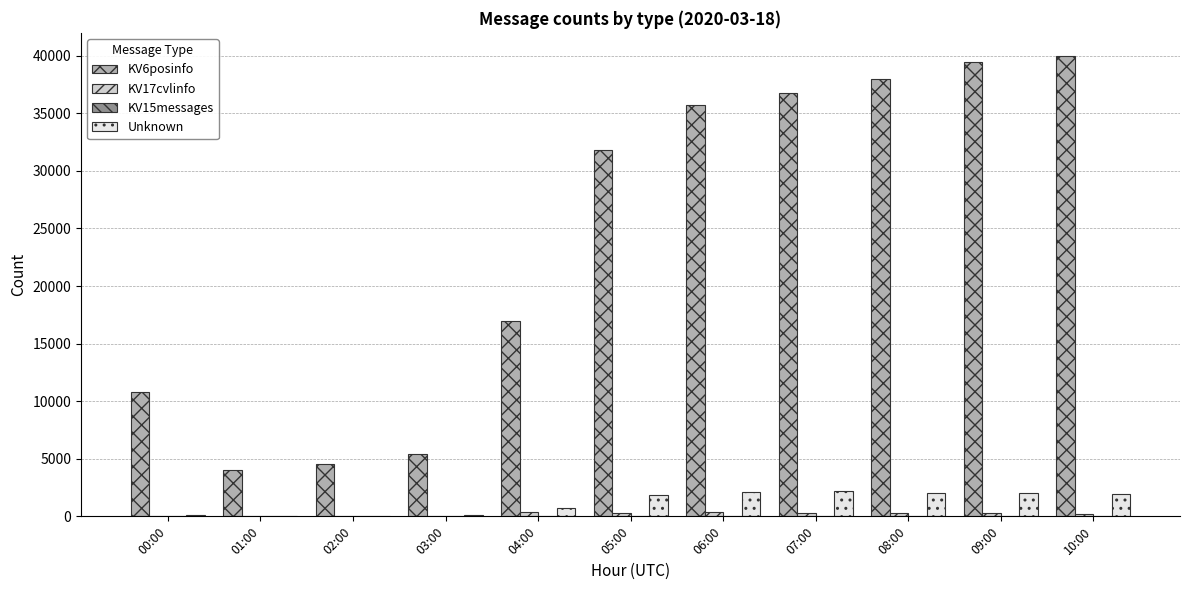

The value of KV6posinfo at 08:00 is 38007. True or false?

True